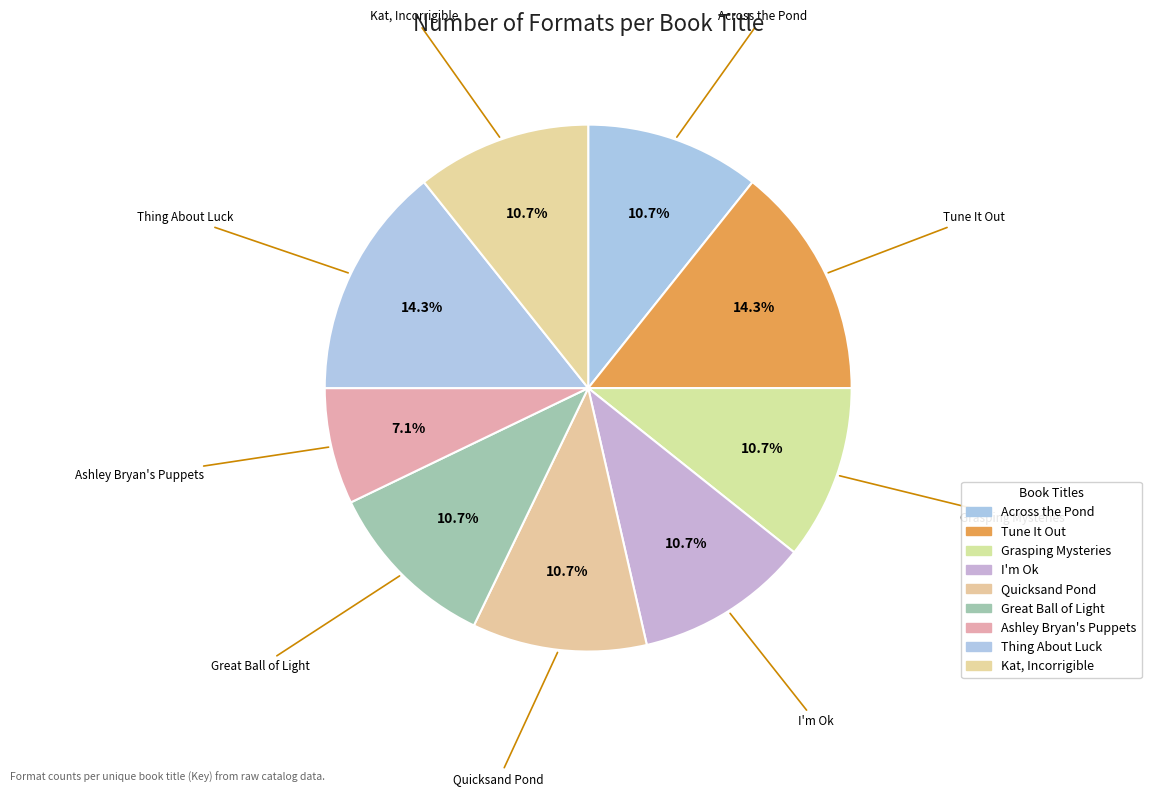

What is the total percentage of Ashley Bryan's Puppets and Kat, Incorrigible?

17.9%